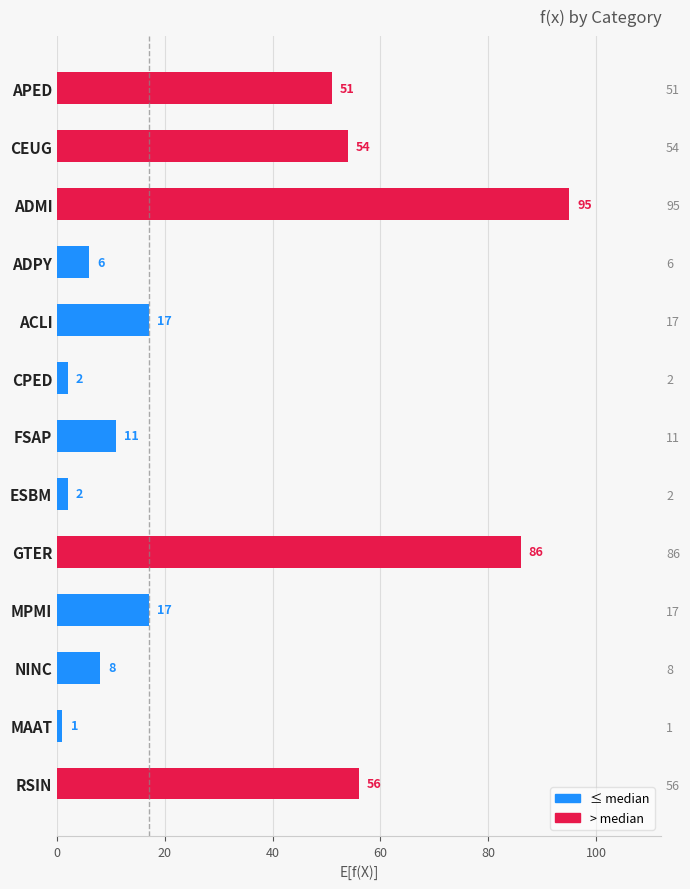

Which has a higher value, MAAT or ADMI?

ADMI